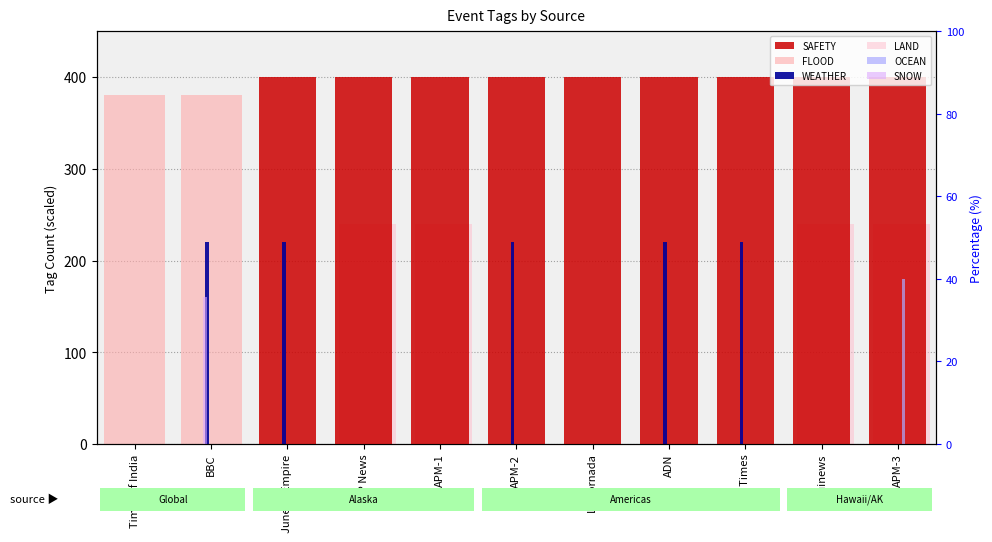

Between La Jornada and mauinews, which series saw the biggest shift?

LAND